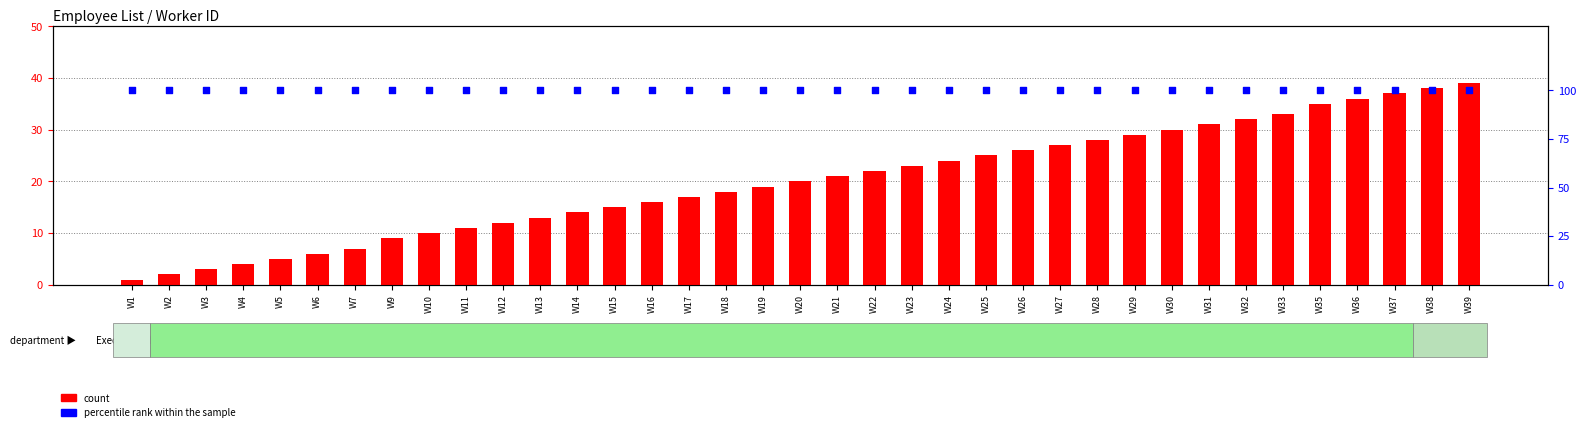

Which series contains the lowest Y value?

count